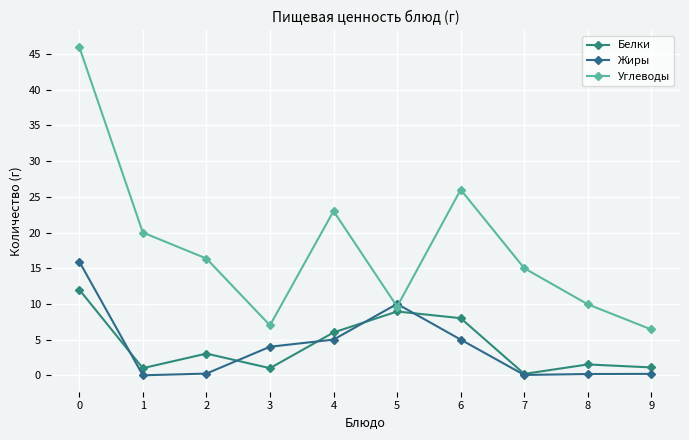

What are all the series names shown in the legend?

Белки, Жиры, Углеводы